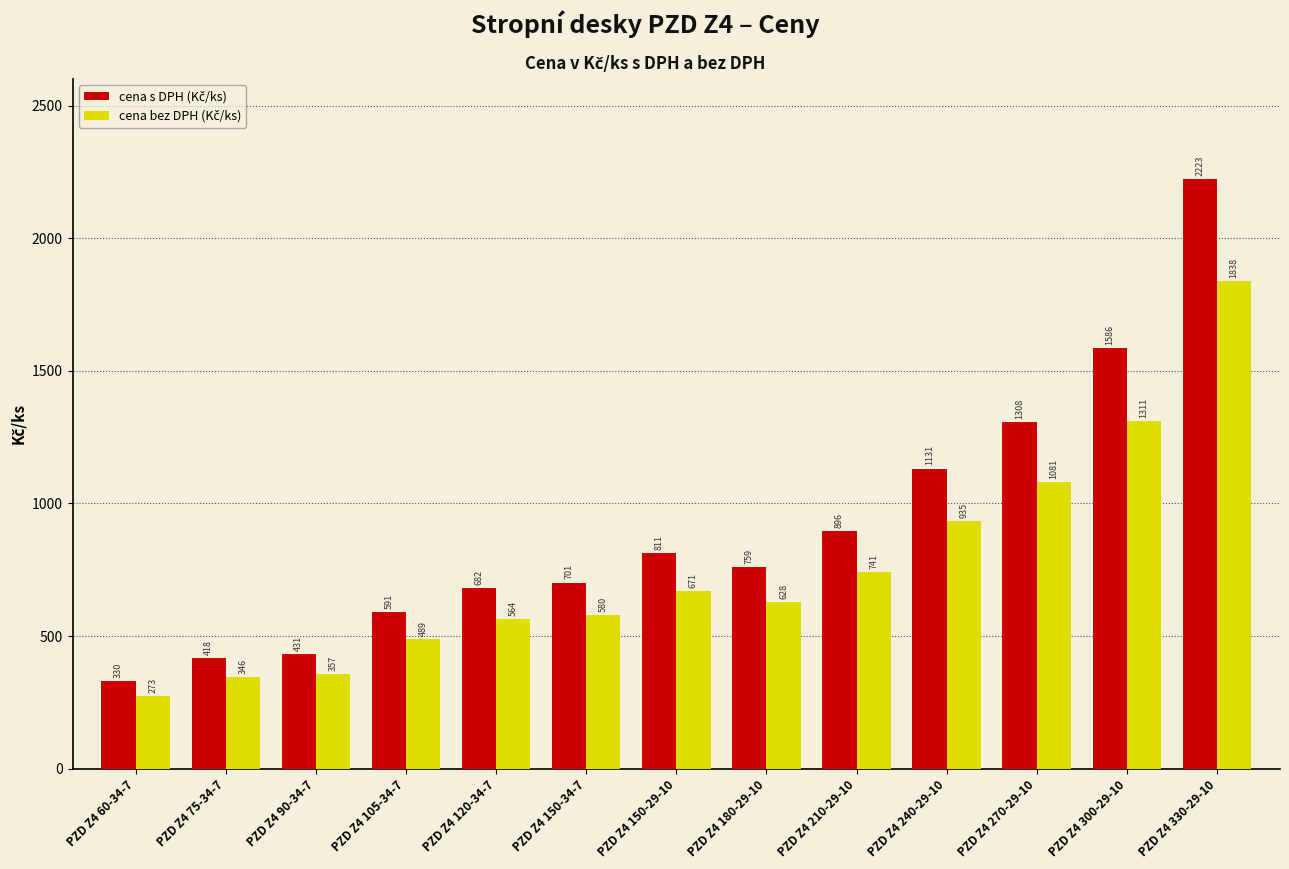

At which category does the chart reach its minimum across all series?

PZD Z4 60-34-7